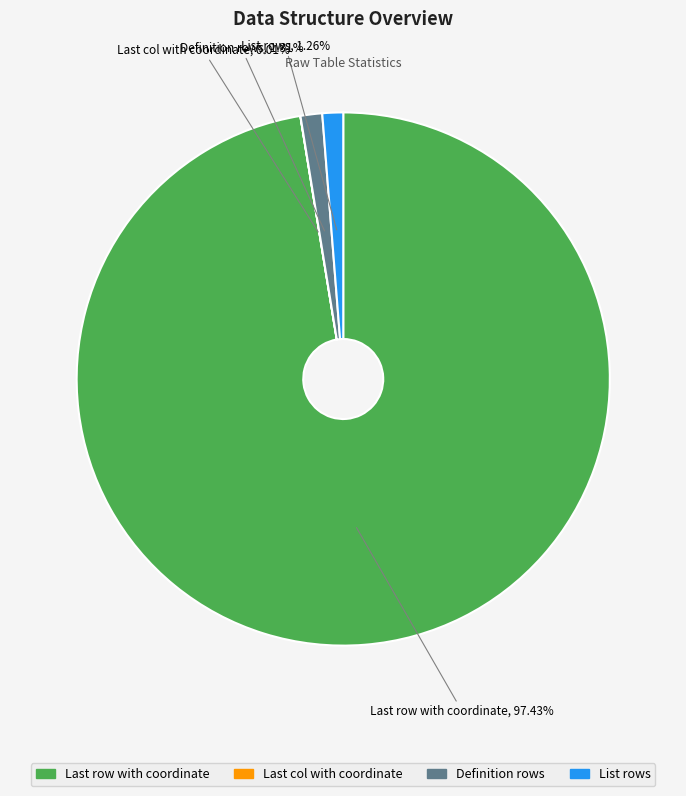

Is it true that Definition rows is 9% of the pie?

False